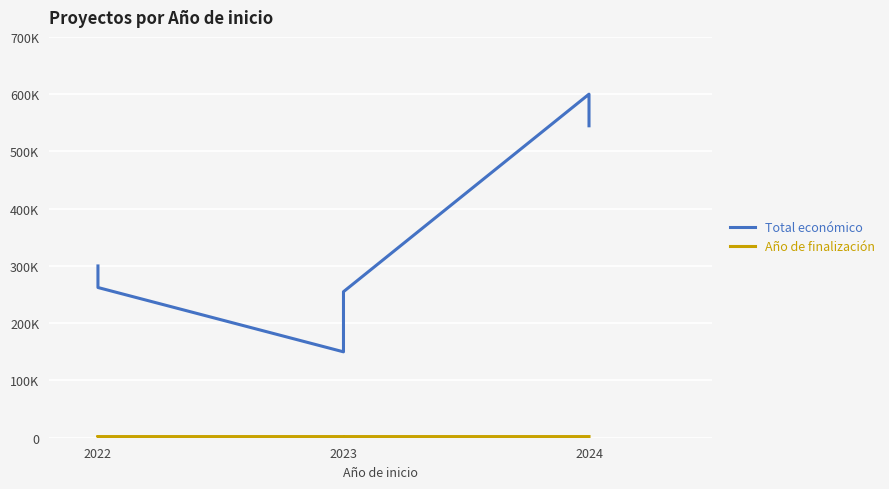

How many lines are shown in the chart?

2